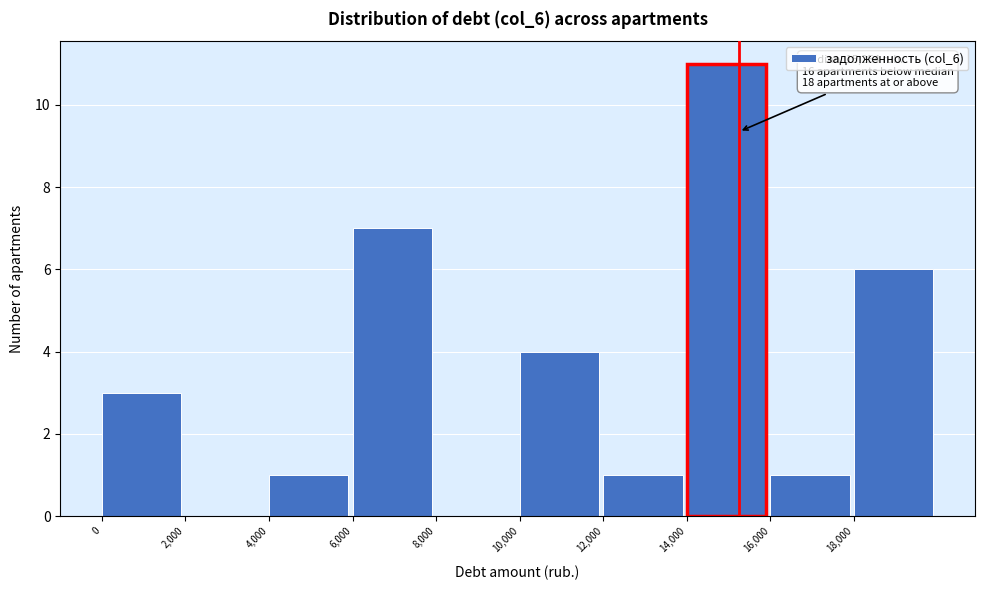

Which range on the x-axis has the tallest bar?

14000 to 16000